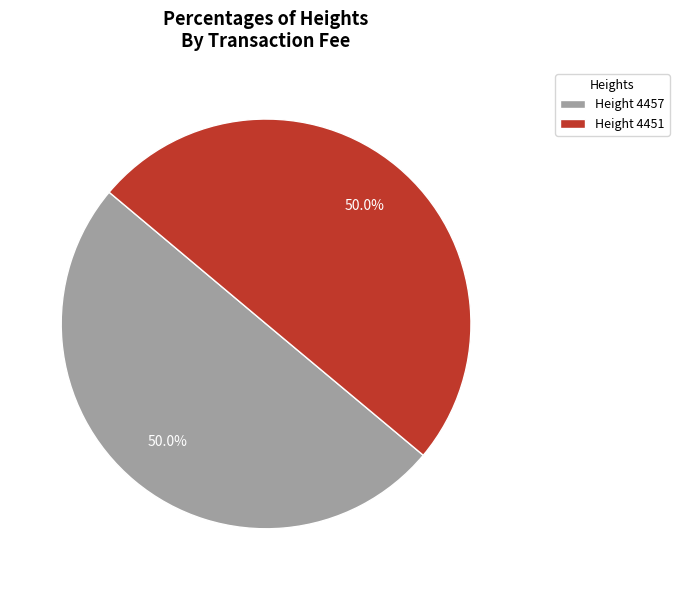

What is the ratio of the value at Height 4451 to the value at Height 4457?

1.0